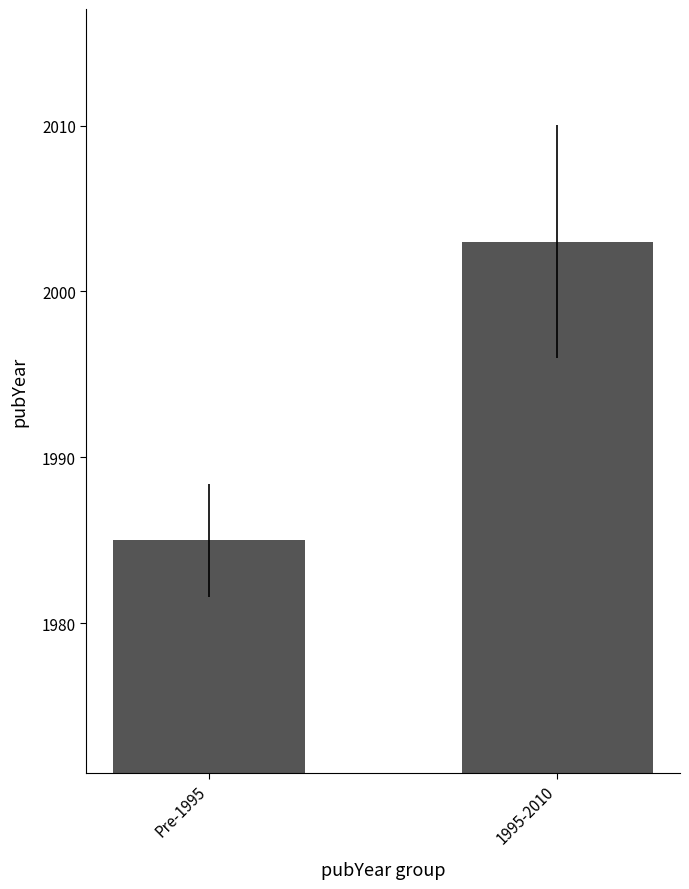

How many values are between 1985 and 2003?

2